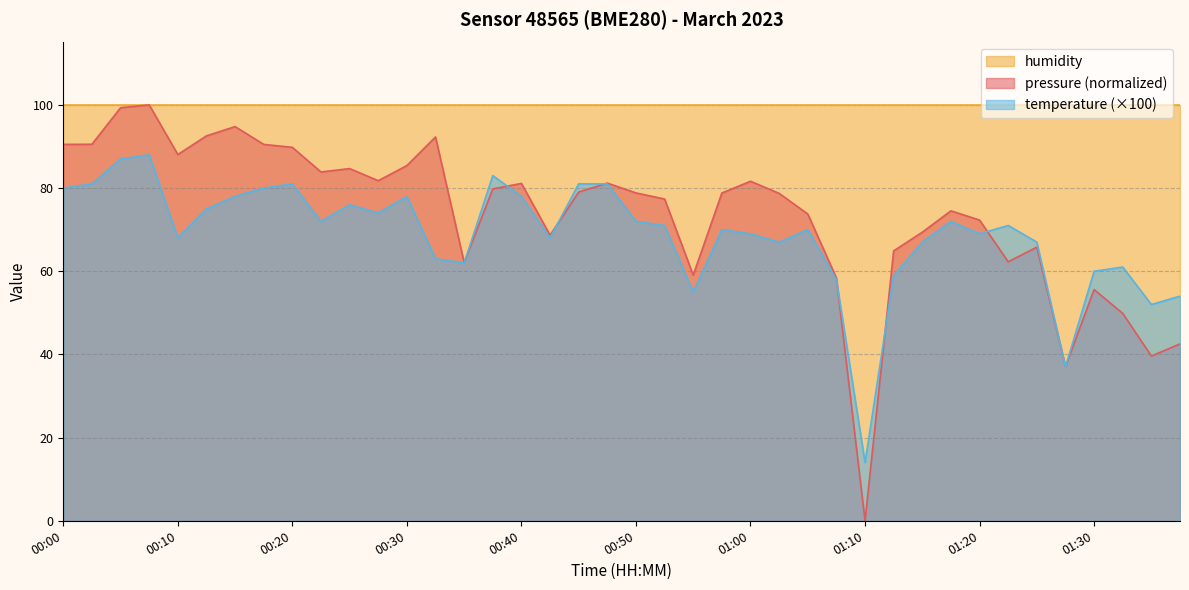

What is the maximum value shown in the chart?

100.0